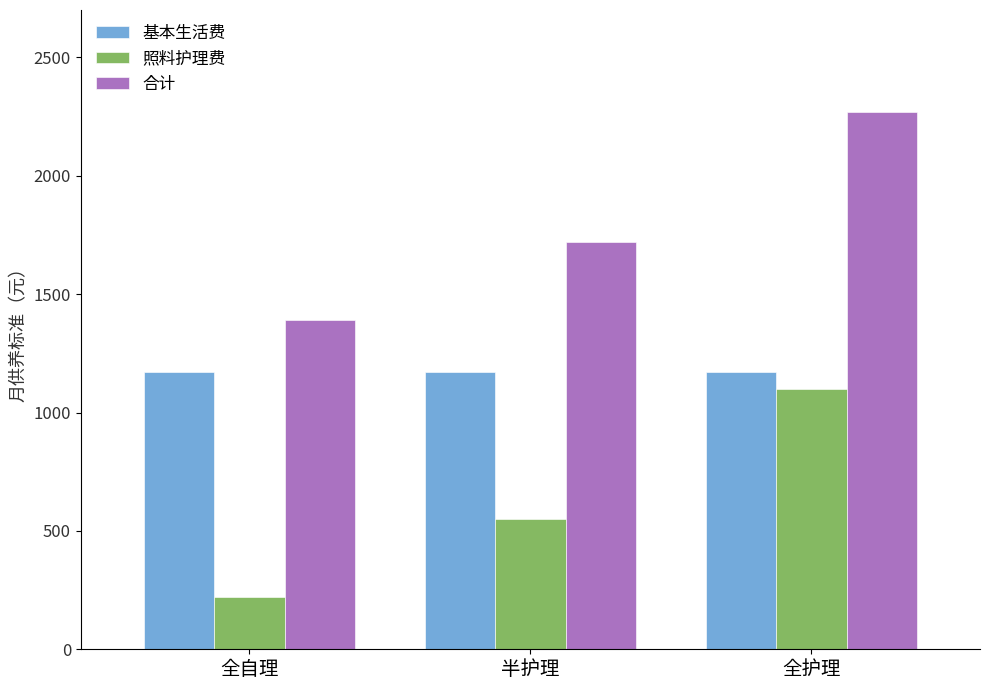

Is it true that 合计 equals 2268 at 全护理?

True